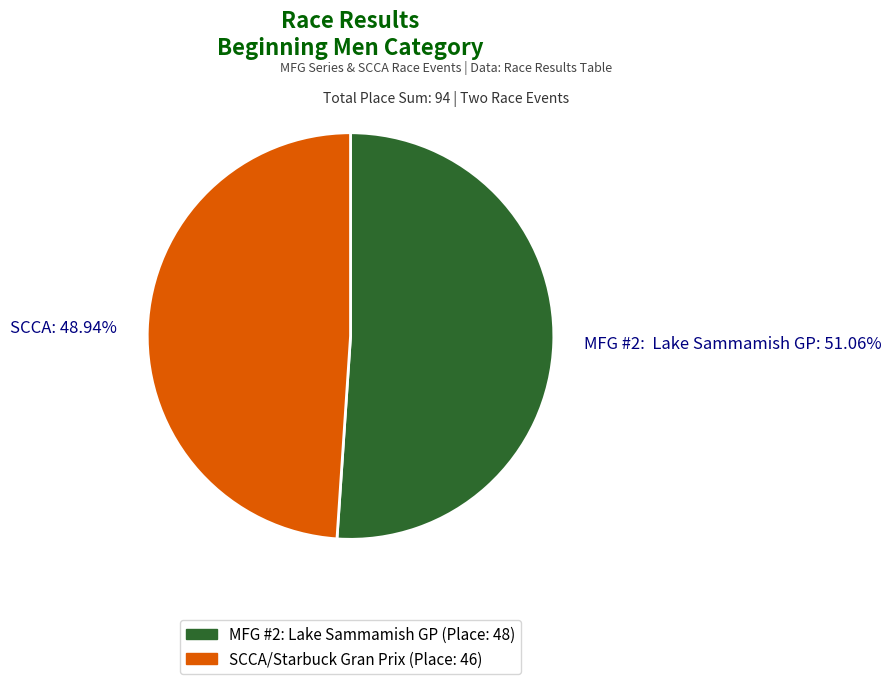

Rank the categories by value from lowest to highest.

SCCA: 48.94%, MFG #2: Lake Sammamish GP: 51.06%